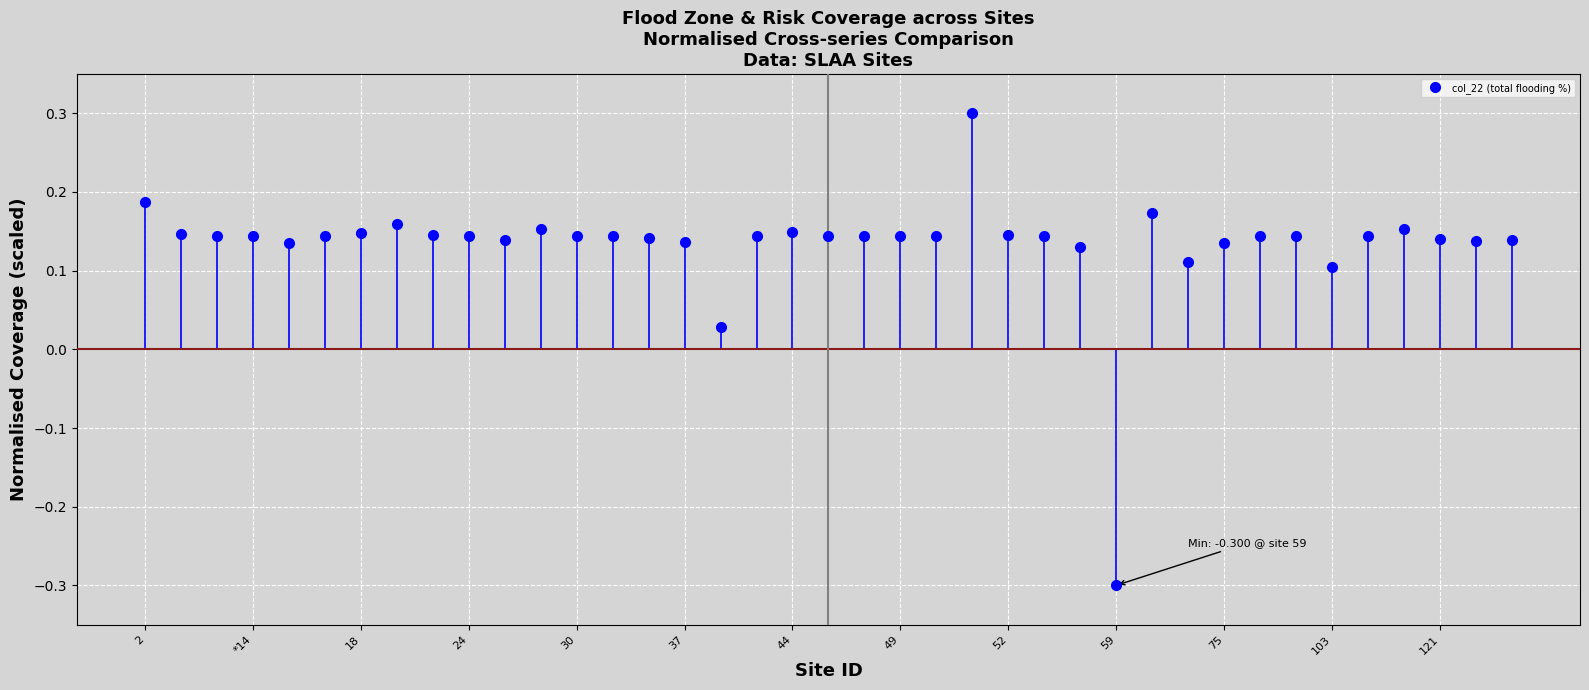

How many lines are shown in the chart?

1